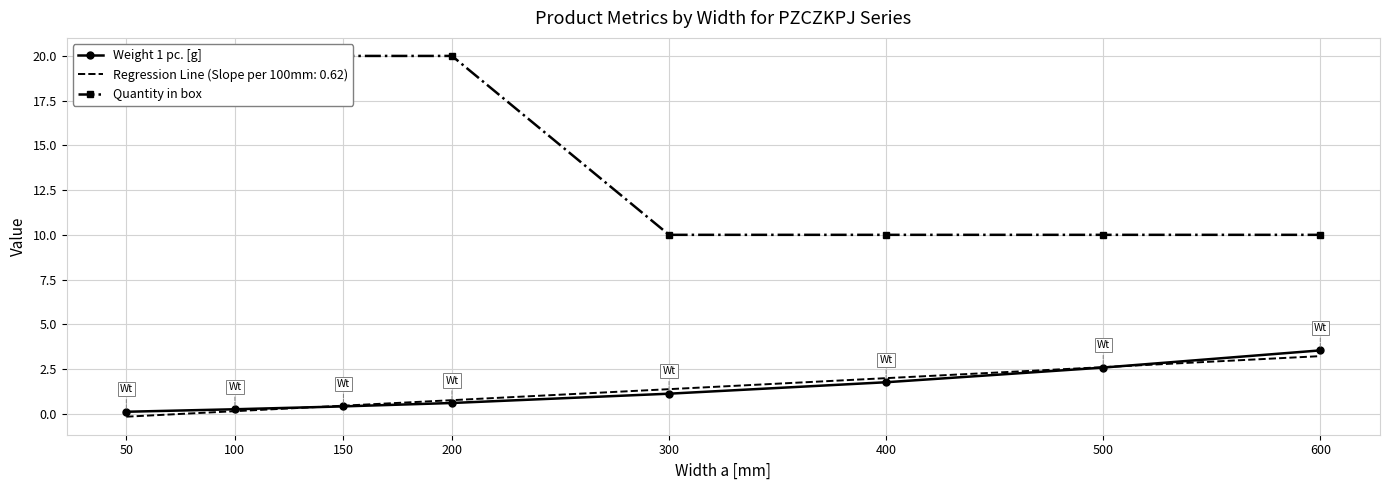

The Weight 1 pc. [g] series shows 1.8 at 400. True or false?

True